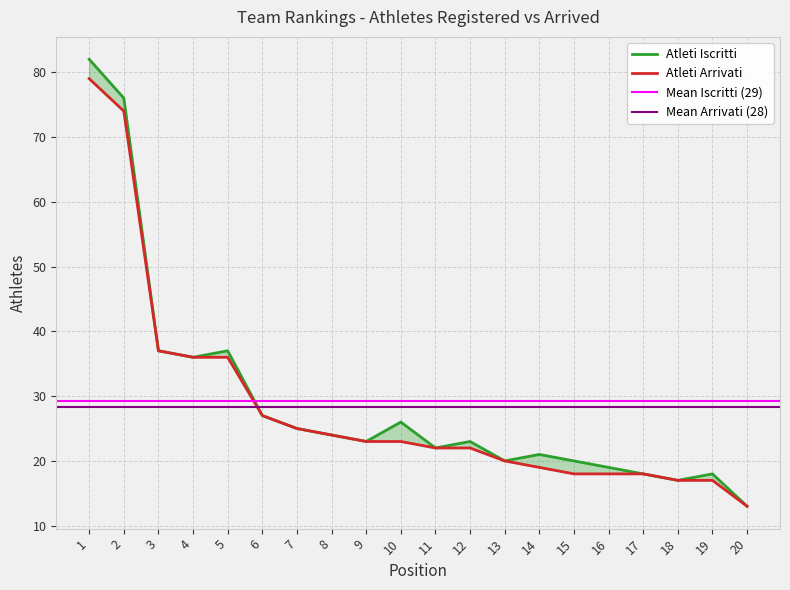

Does the chart display data point markers on the line(s)?

No